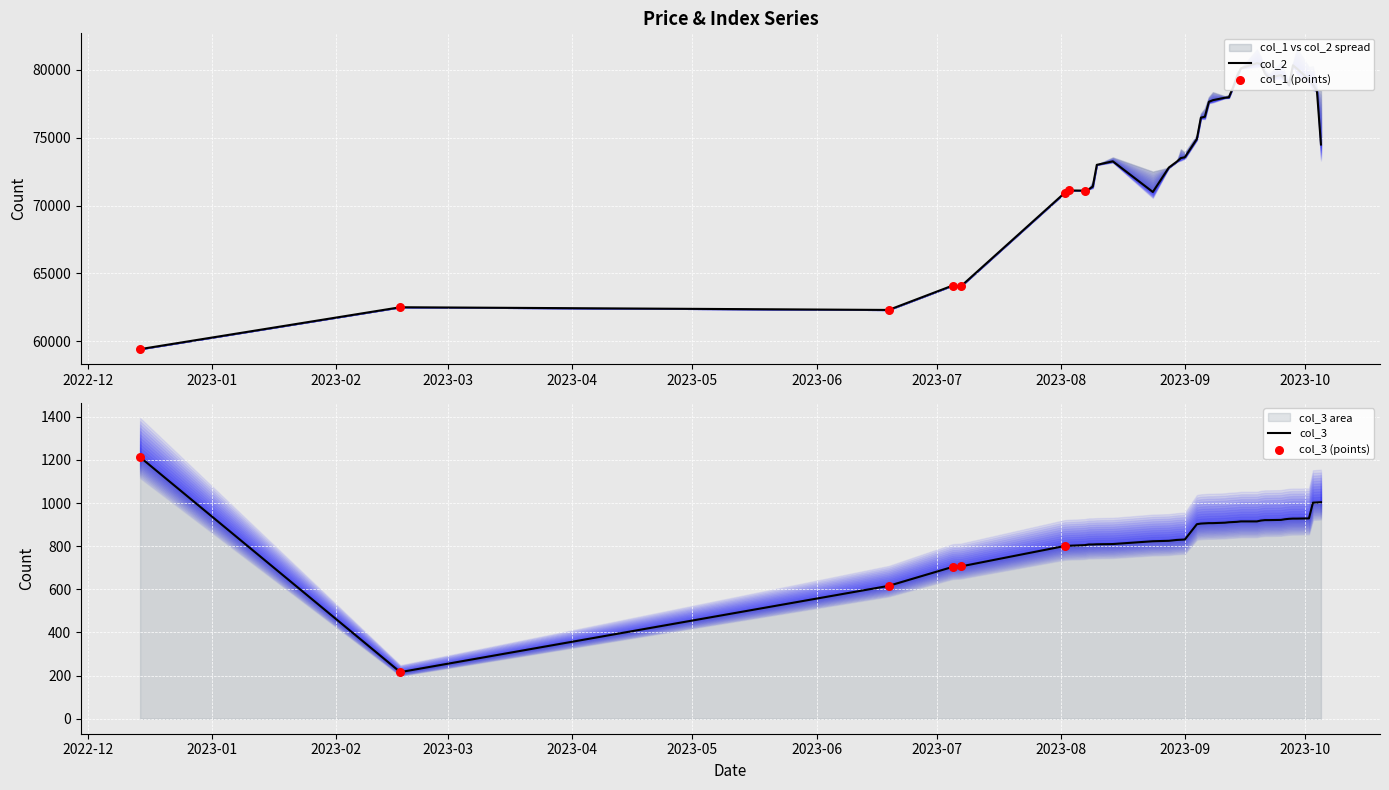

Is the value of col_3 at 2023/09/11 greater than the value of col_1 at 2023/08/03?

No